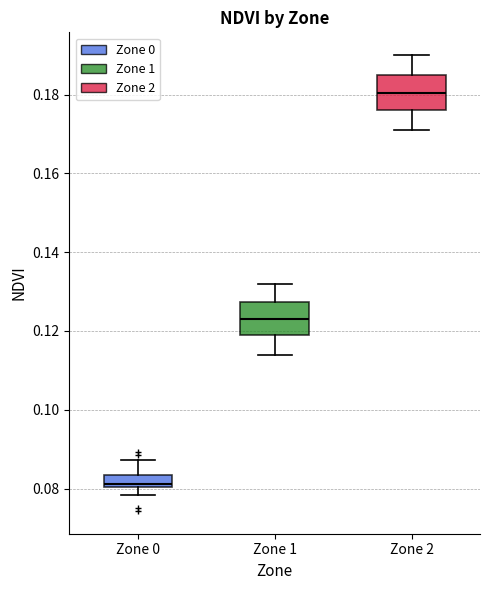

Which box has the highest median line?

Zone 2